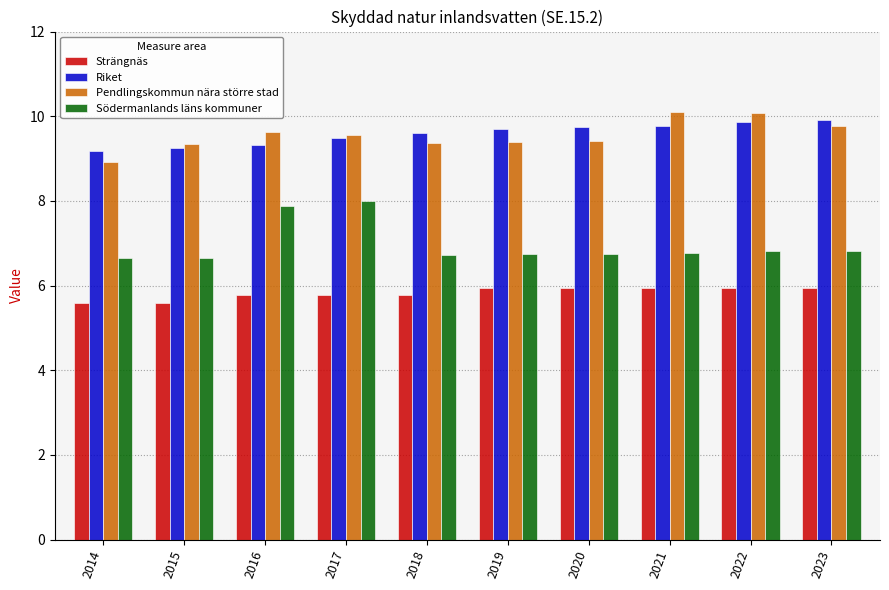

What are all the series names shown in the legend?

Strängnäs, Riket, Pendlingskommun nära större stad, Södermanlands läns kommuner